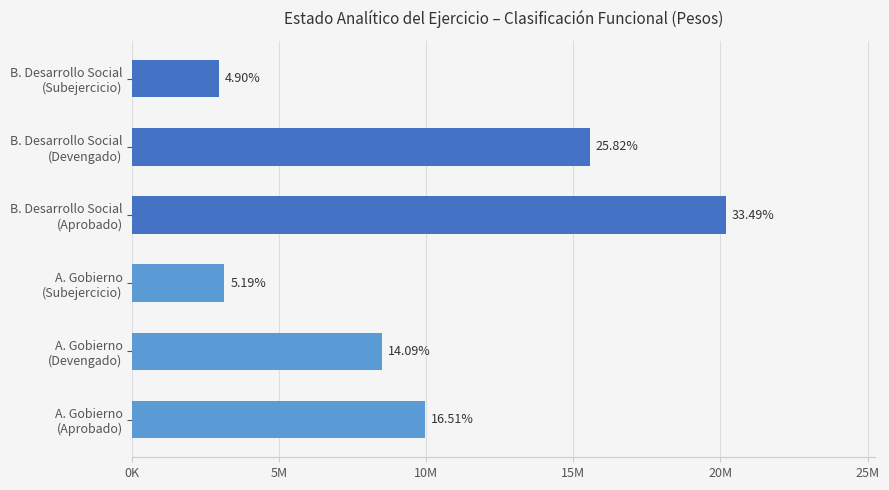

What is the difference between the maximum and minimum values?

17237455.5